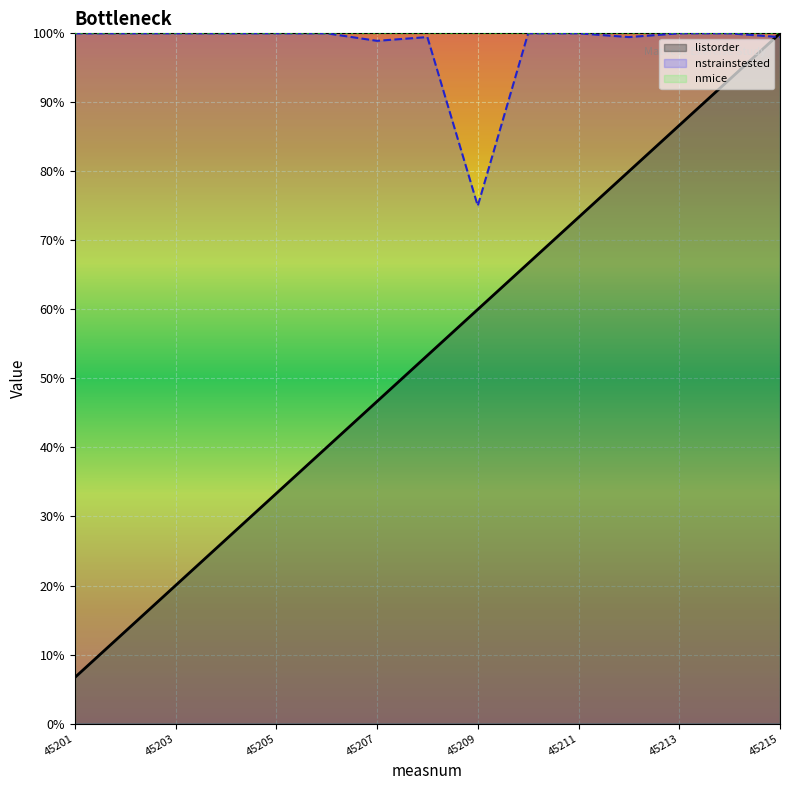

What is the value of the listorder point at the 10th from the left?

0.7